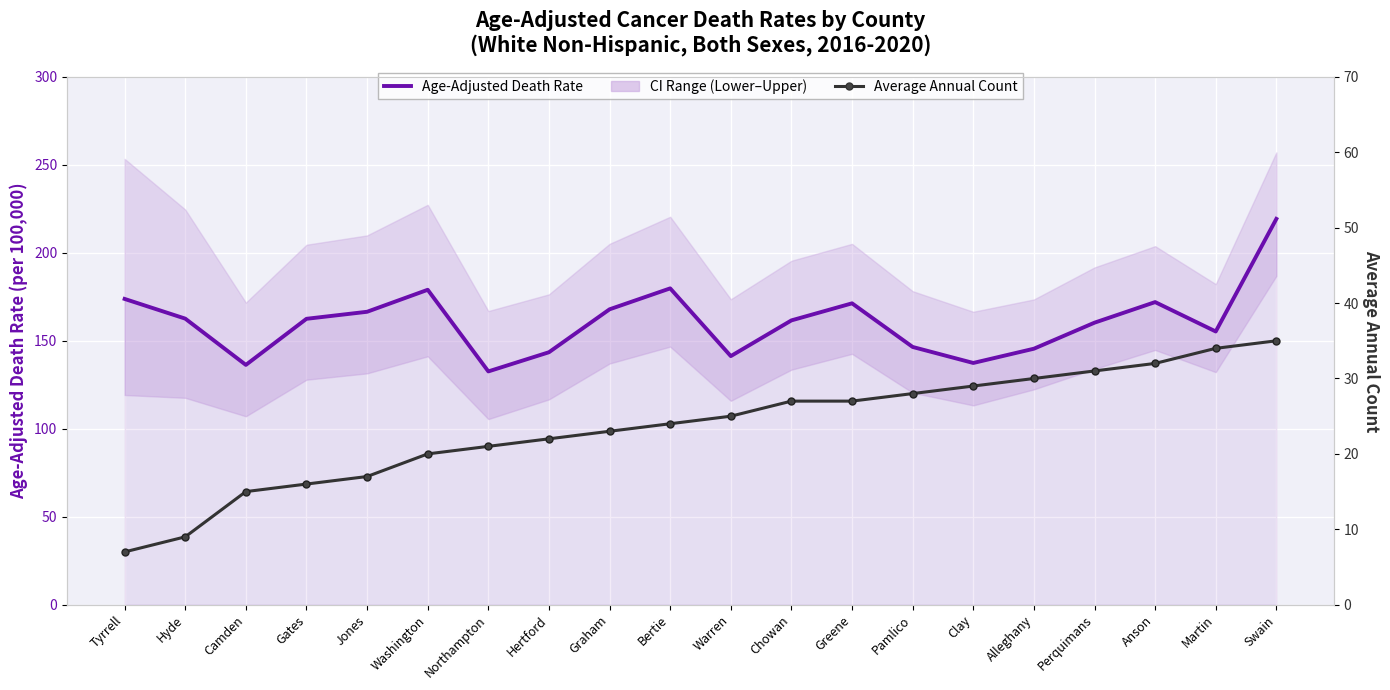

What is the label of the 2nd point from the left?

Hyde